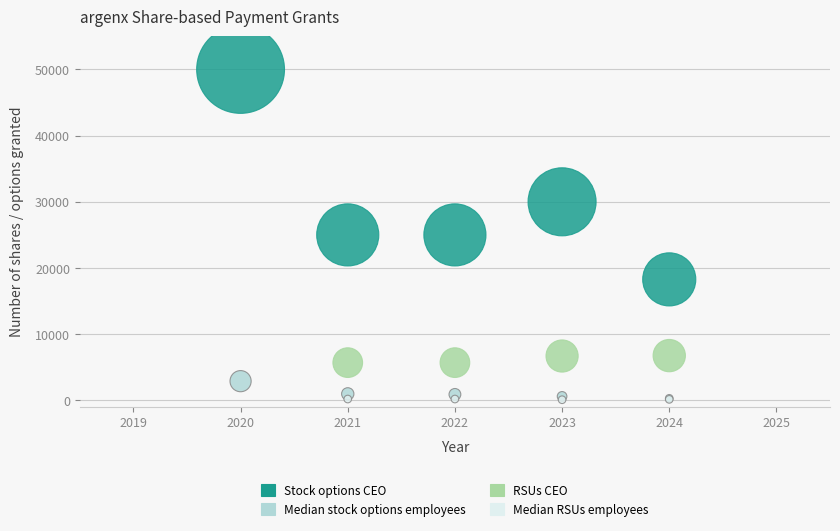

Which series has the largest Y range (max minus min)?

Stock options CEO